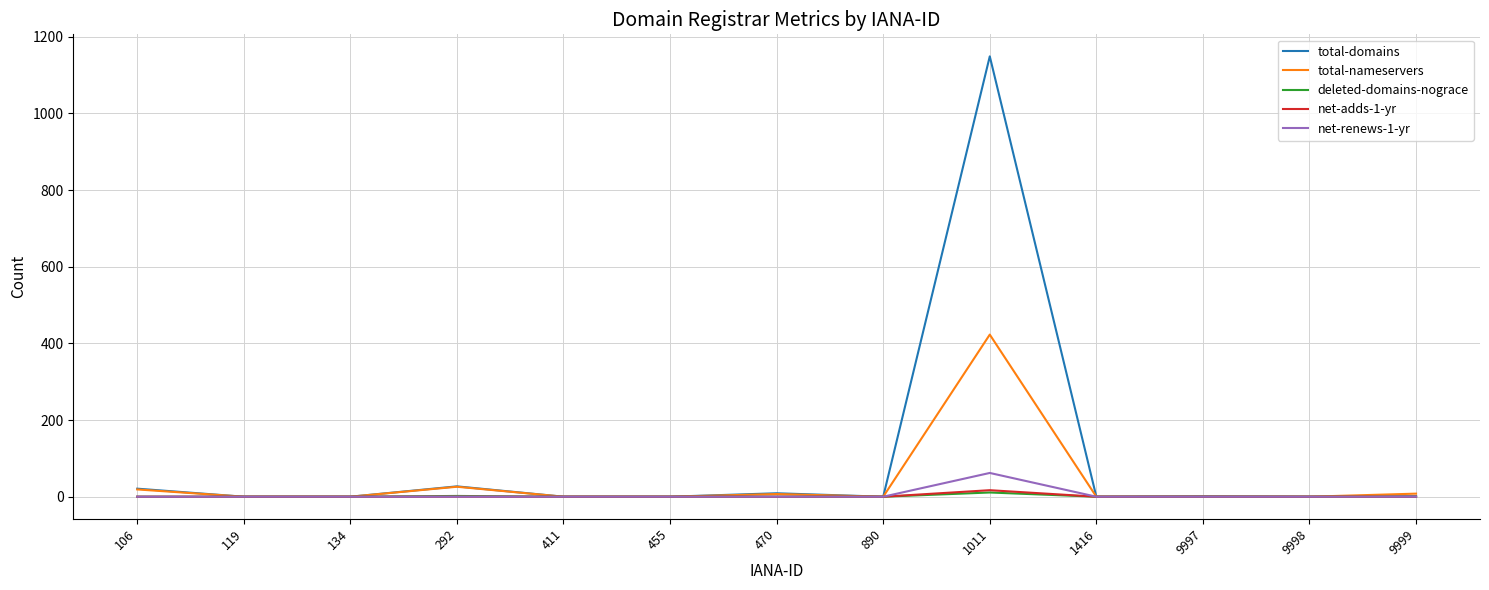

Which series changed the most between 134 and 292?

total-domains